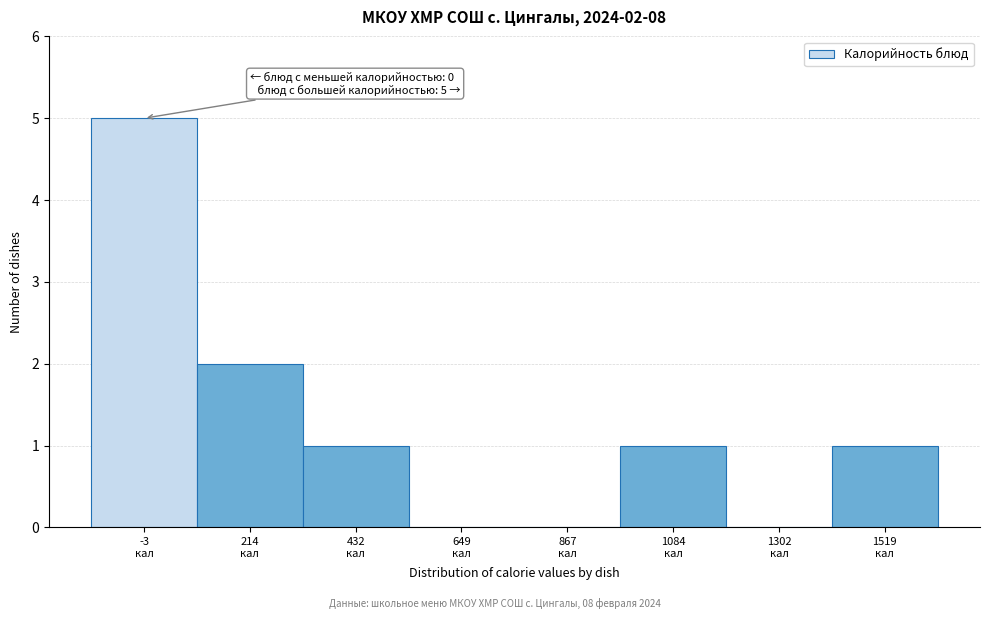

What is the maximum value shown in the chart?

5